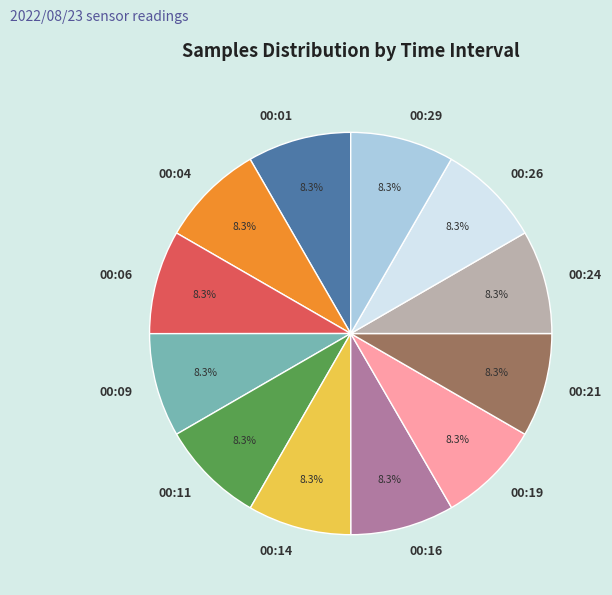

What is the ratio of the value at 00:14 to the value at 00:16?

1.0